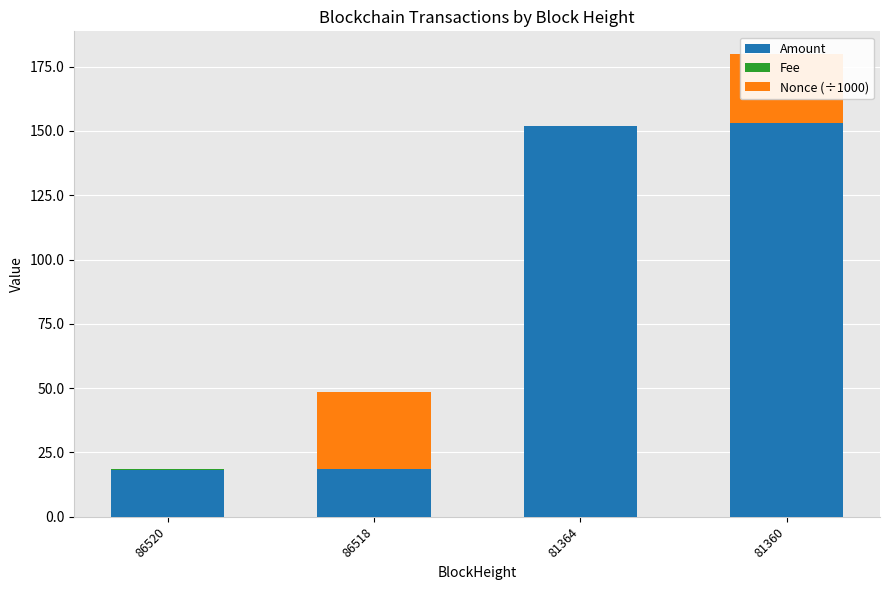

What is the maximum value for Amount?

153.0